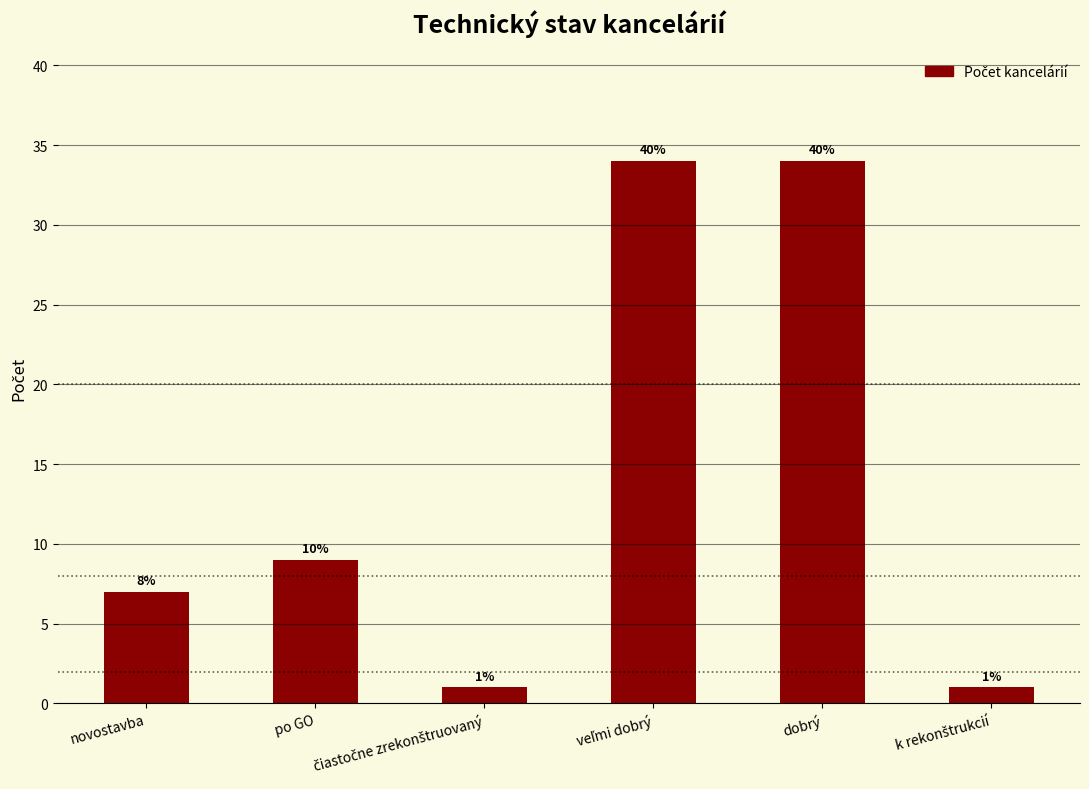

The value at novostavba is 3. True or false?

False